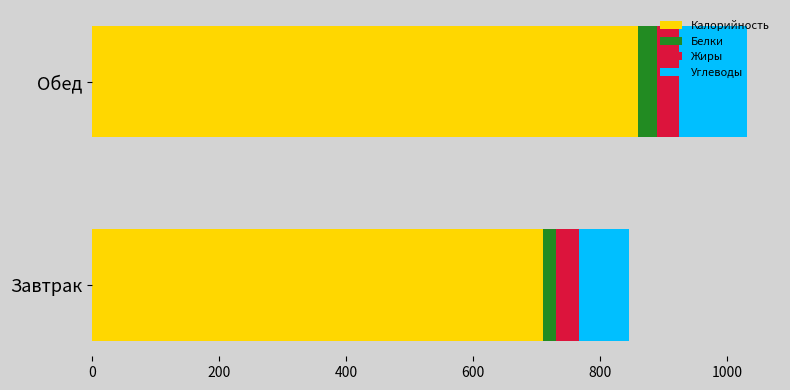

At which category is the sum across all series the highest?

Обед